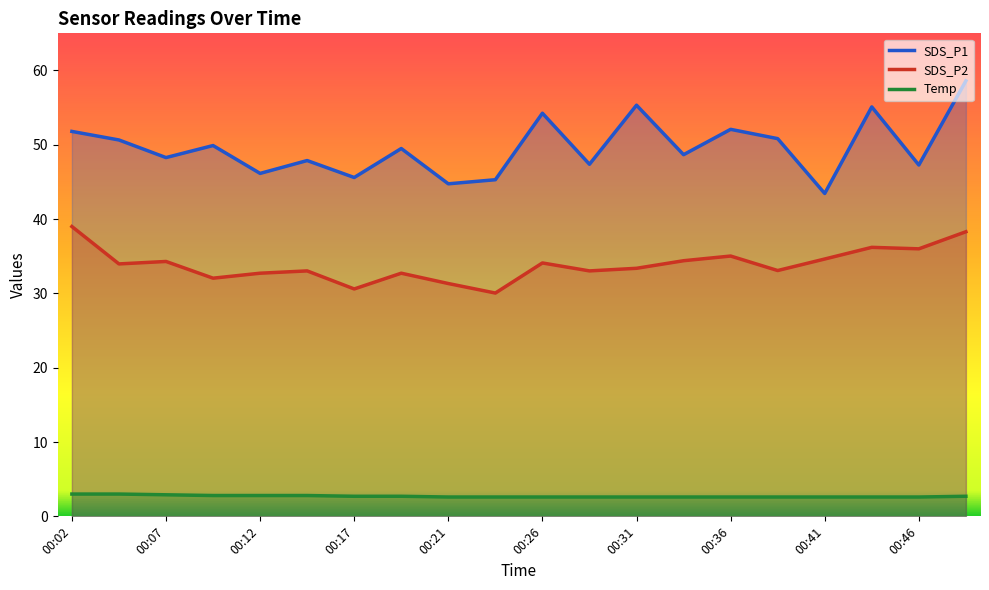

How many interior local valleys does the SDS_P2 series have?

7